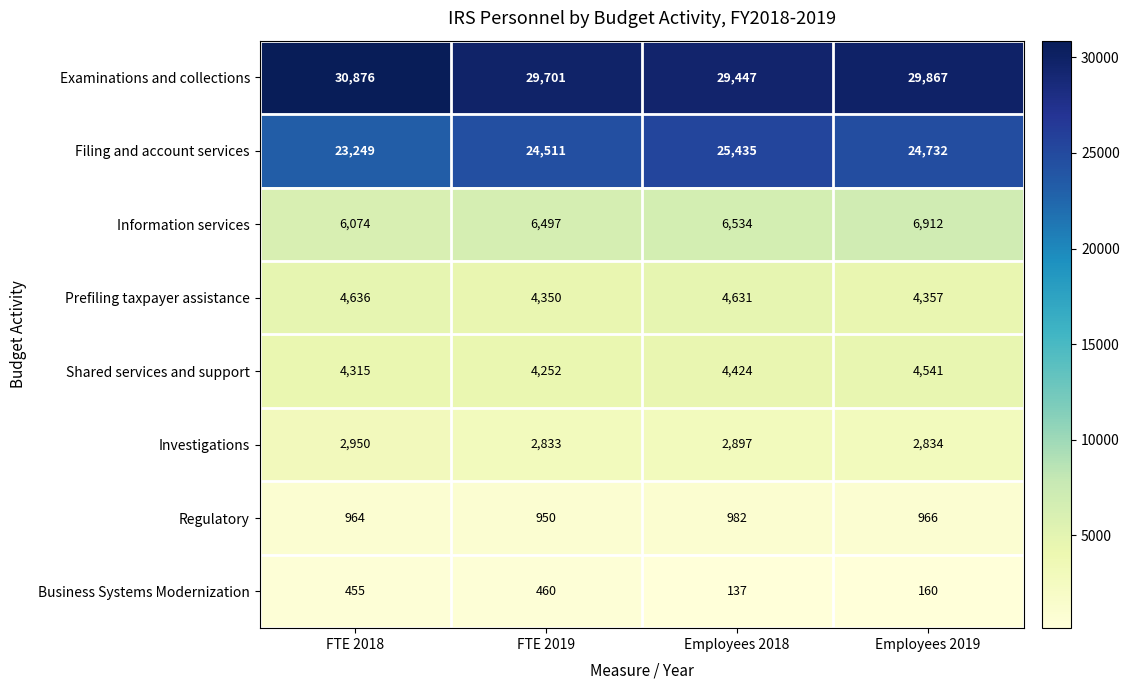

What is the sum of the Filing and account services values at FTE 2019 and FTE 2018?

47760